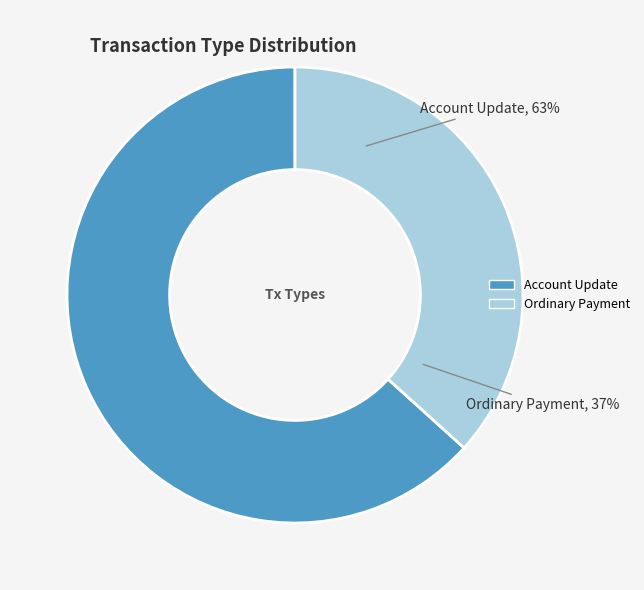

What is the smallest slice in the pie chart?

Ordinary Payment (302460)